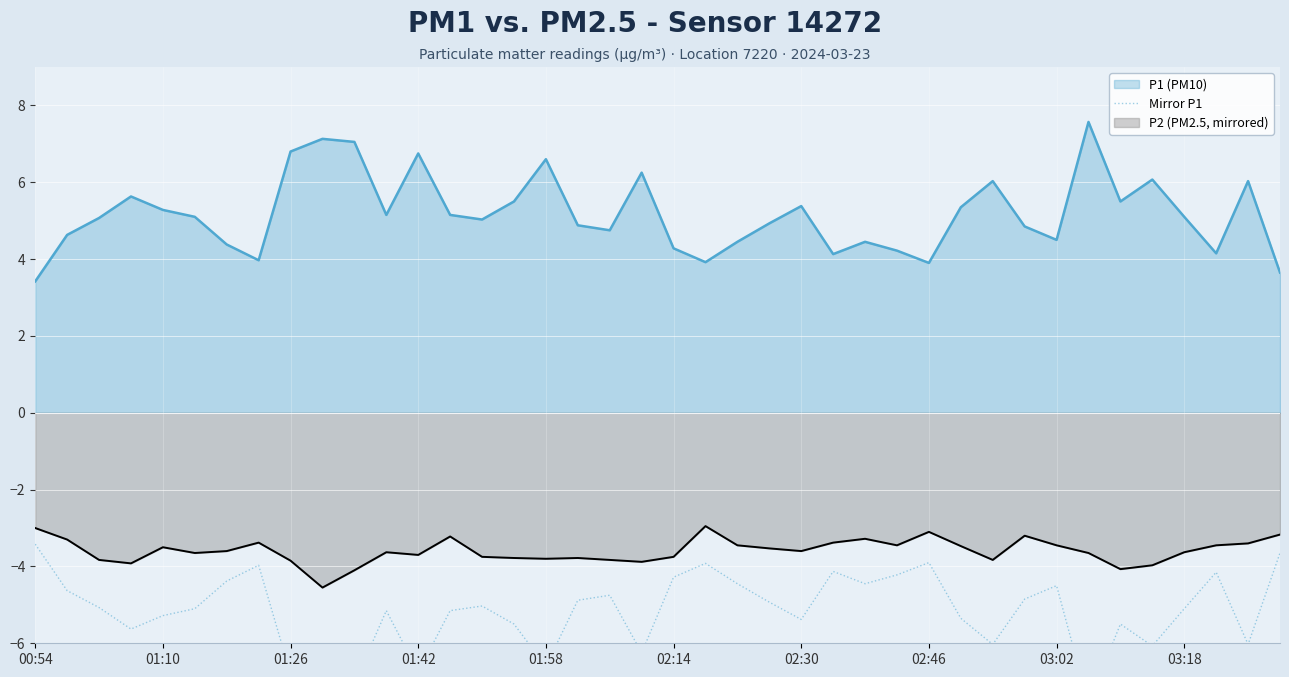

What is the smallest value displayed?

-7.6